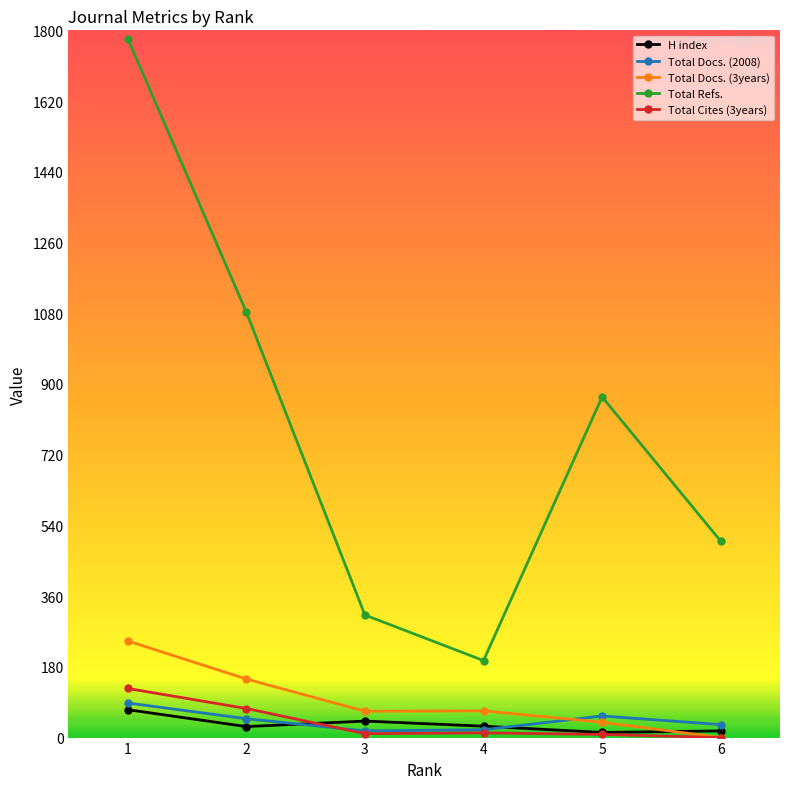

Read the Total Docs. (3years) value at 1, to the nearest 5.

245